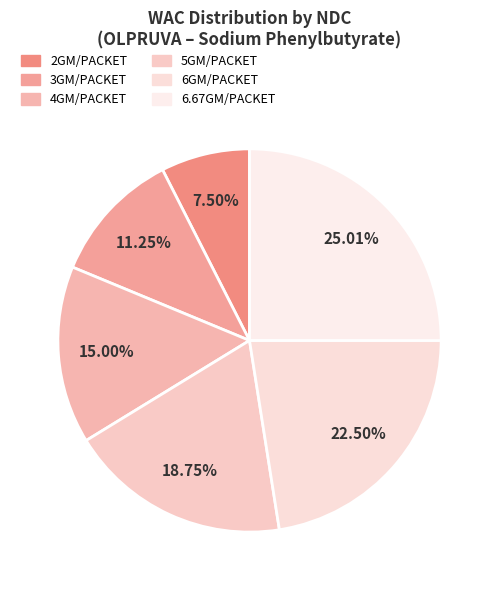

How many slices are in this pie chart?

6